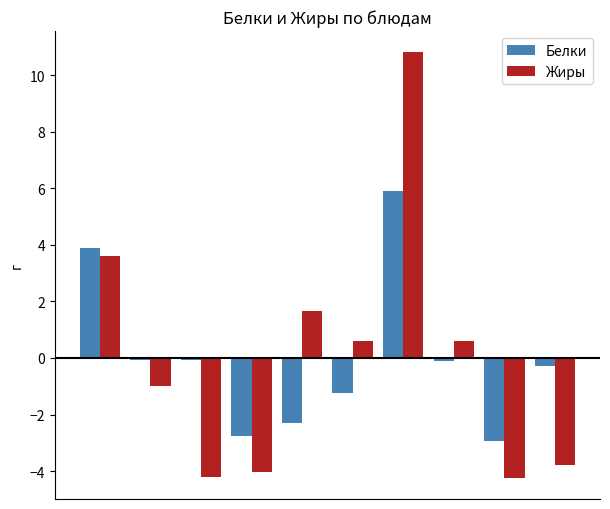

List the series in order of their peak value, highest first.

Жиры, Белки